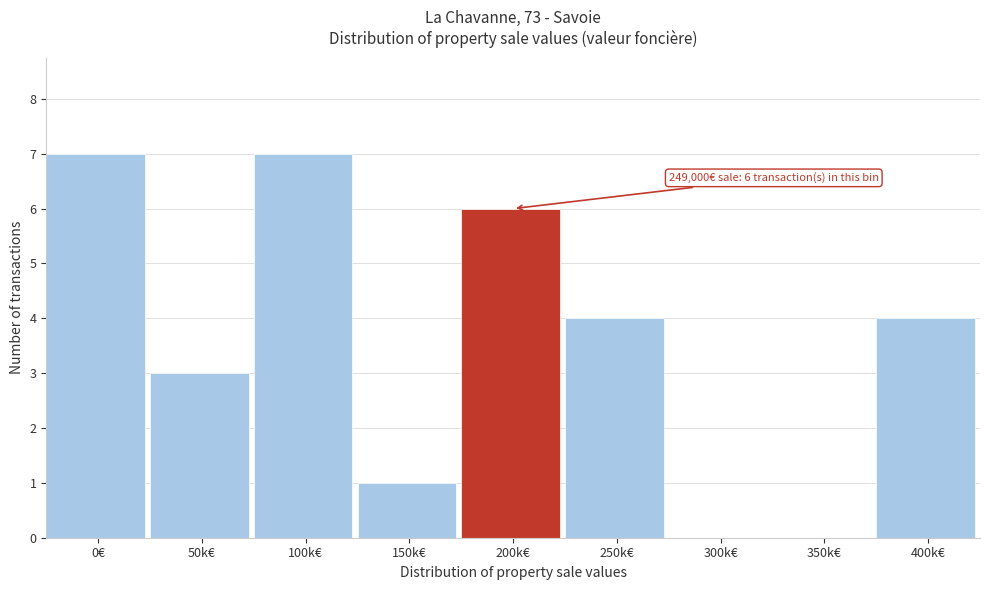

Reading left to right, list all the values displayed in this chart.

0€=7	50k€=3	100k€=7	150k€=1	200k€=6	250k€=4	300k€=0	350k€=0	400k€=4